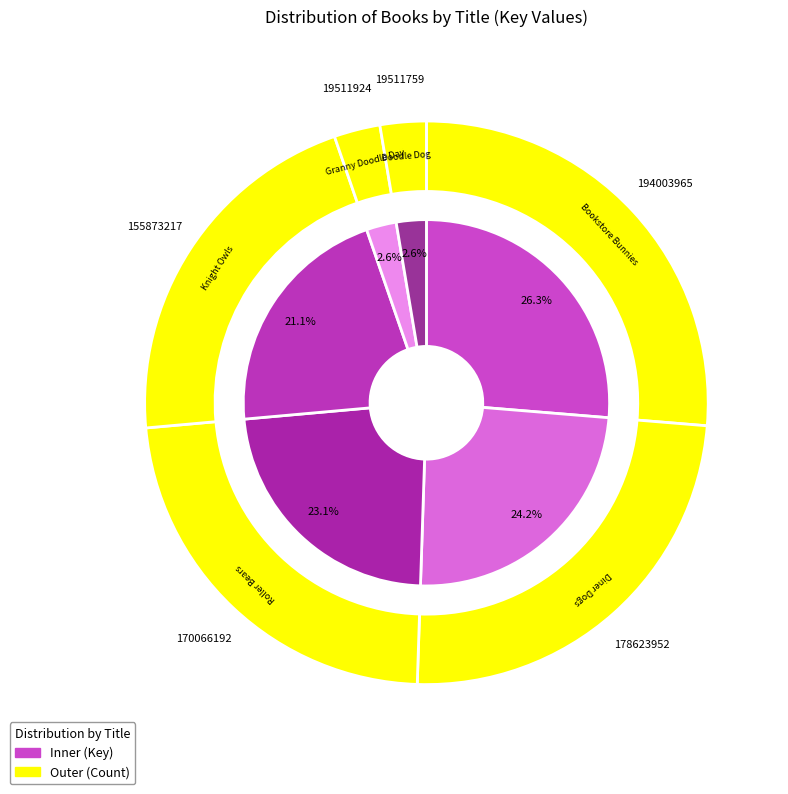

Rank the categories by value from highest to lowest.

Bookstore Bunnies, Diner Dogs, Roller Bears, Knight Owls, Granny Doodle Day, Doodle Dog